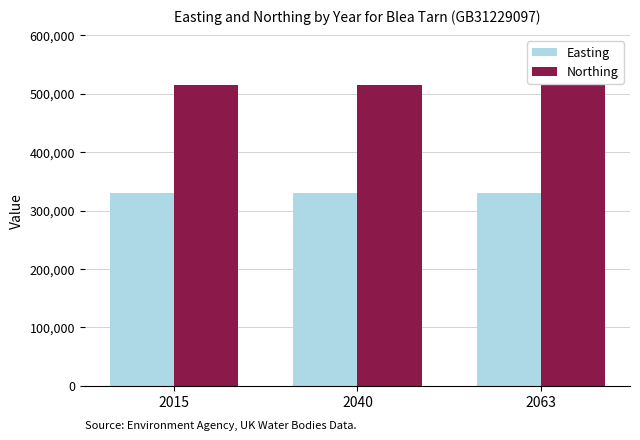

What is the spread (max minus min) of values at 2015?

184935